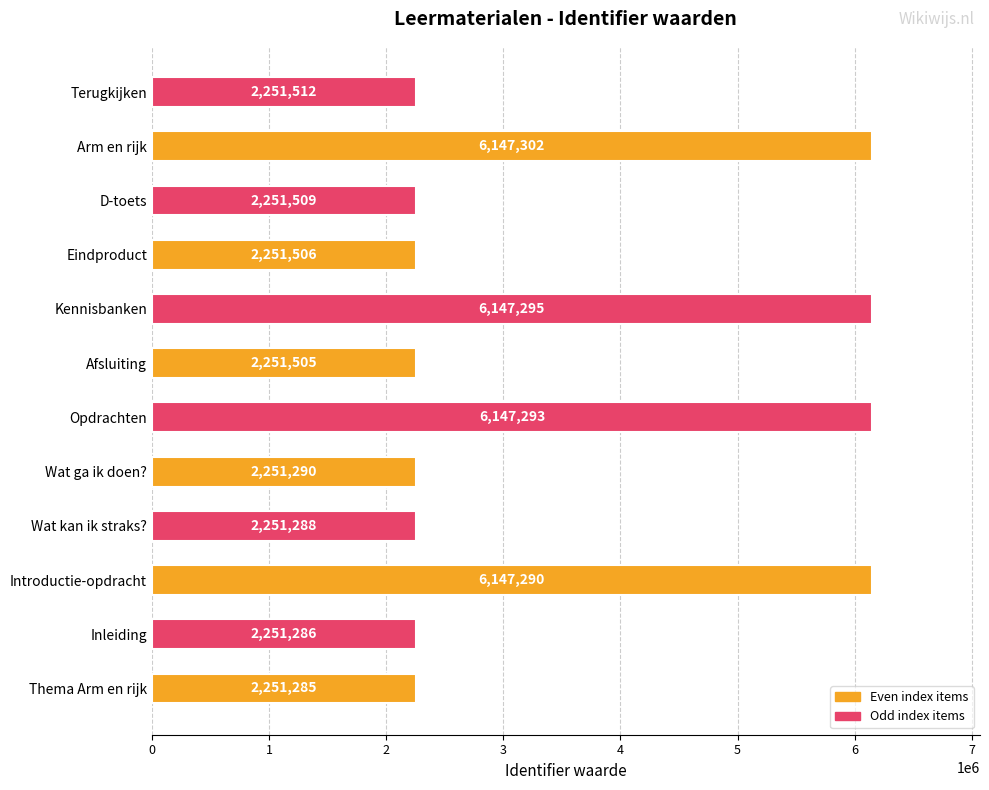

What is the difference between the second highest and minimum values?

3896010